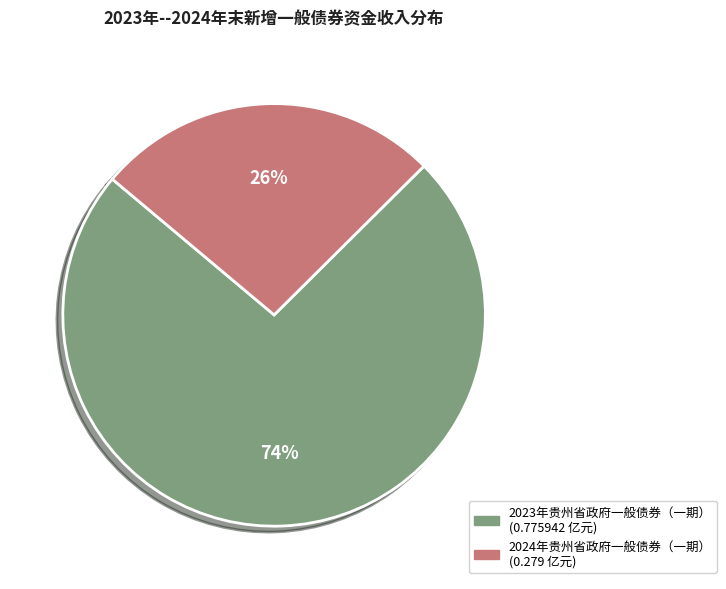

Rank the categories by value from lowest to highest.

2024年贵州省政府一般债券（一期）, 2023年贵州省政府一般债券（一期）